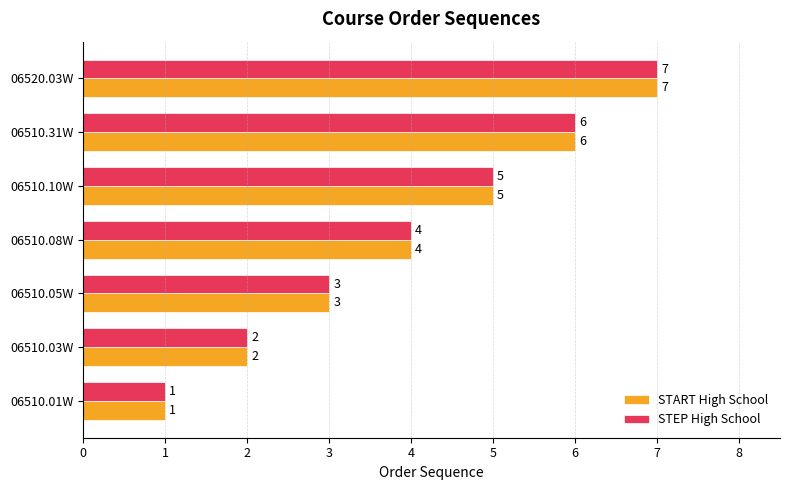

The value of STEP High School at 06510.08W is 4. True or false?

True